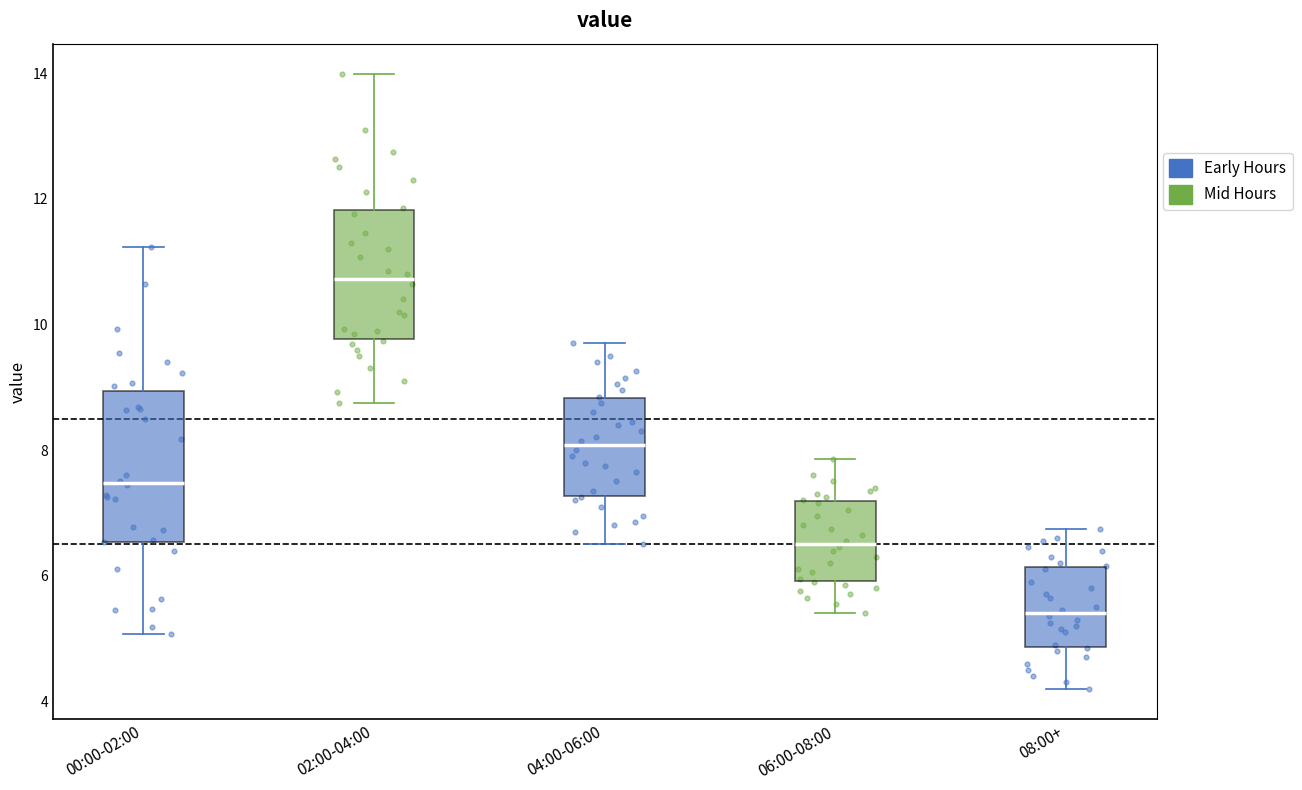

Reading left to right, read every box against the y-axis: the position of its median line, the range the box covers, and the ends of its whiskers. The values are not printed on the chart, so give them approximately, as read against the axis.

00:00-02:00: median 7.4, box 6.6 to 9.0, whiskers 5.0 to 11.2
02:00-04:00: median 10.8, box 9.8 to 11.8, whiskers 8.8 to 14.0
04:00-06:00: median 8.0, box 7.2 to 8.8, whiskers 6.6 to 9.8
06:00-08:00: median 6.6, box 6.0 to 7.2, whiskers 5.4 to 7.8
08:00+: median 5.4, box 4.8 to 6.2, whiskers 4.2 to 6.8